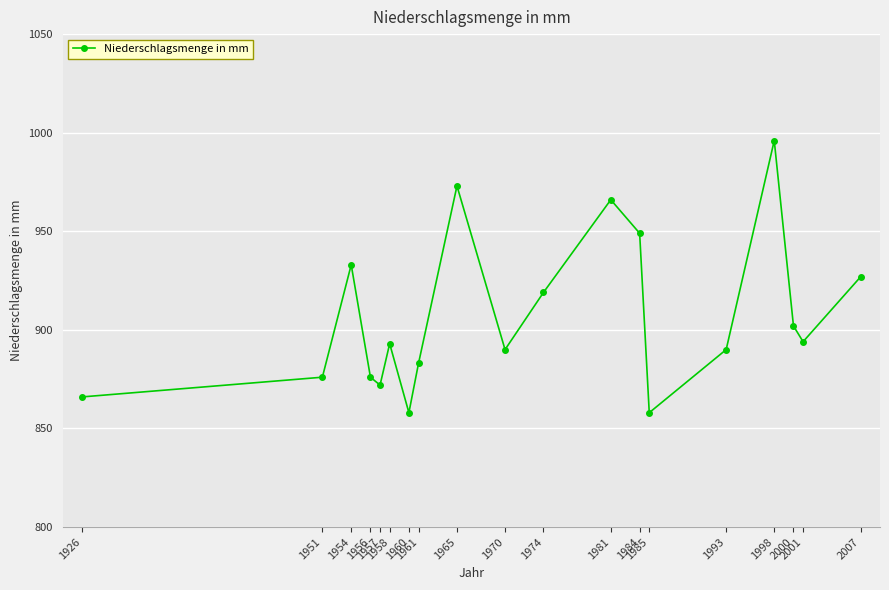

How many values are below 893?

9